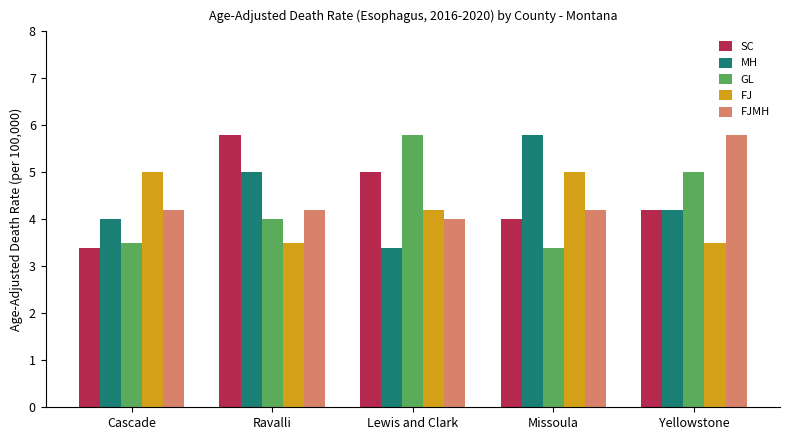

Reading right to left, transcribe all the data shown in this chart.

SC: 4.2	4.0	5.0	5.8	3.4
MH: 4.2	5.8	3.4	5.0	4.0
GL: 5.0	3.4	5.8	4.0	3.5
FJ: 3.5	5.0	4.2	3.5	5.0
FJMH: 5.8	4.2	4.0	4.2	4.2